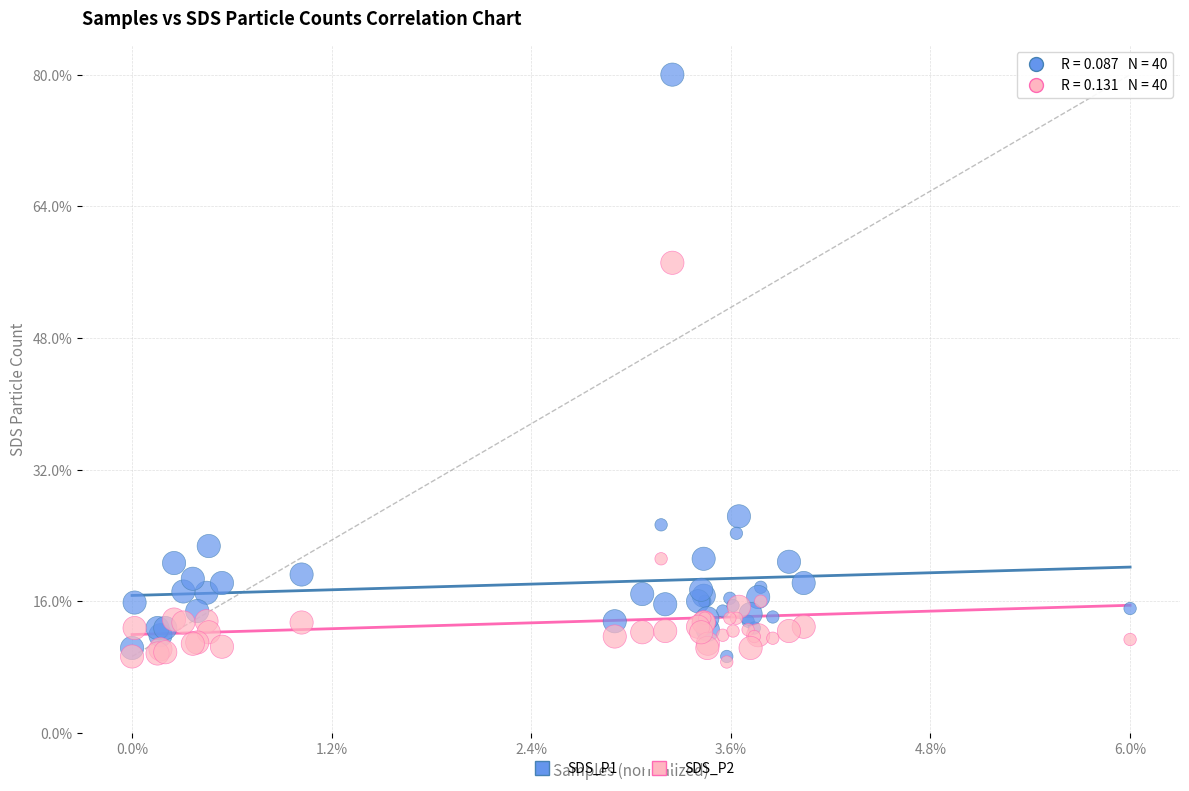

What are all the series names shown in the legend?

SDS_P1, SDS_P2